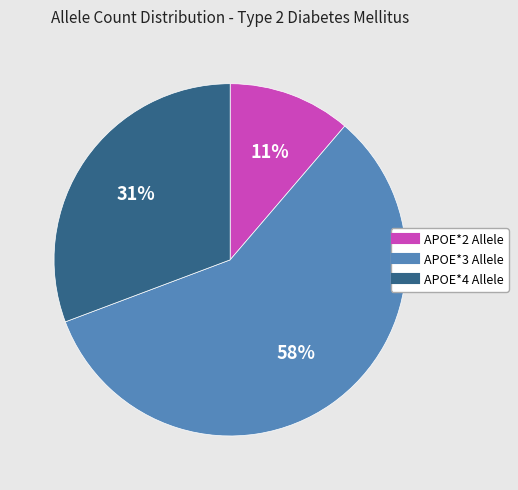

Is there any slice that represents more than half of the pie?

Yes